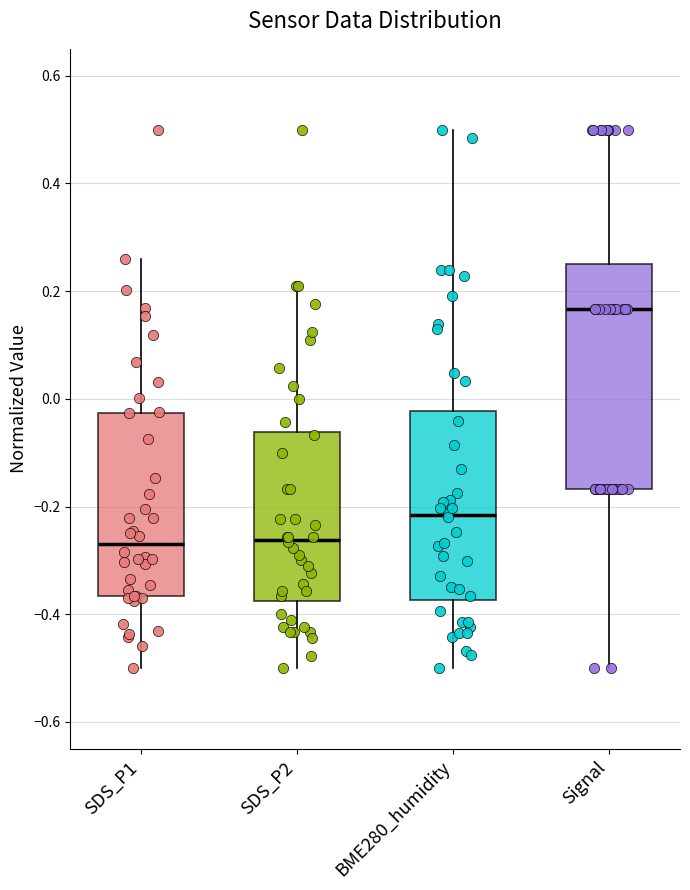

Which box is the tallest, from its lower edge to its upper edge?

Signal